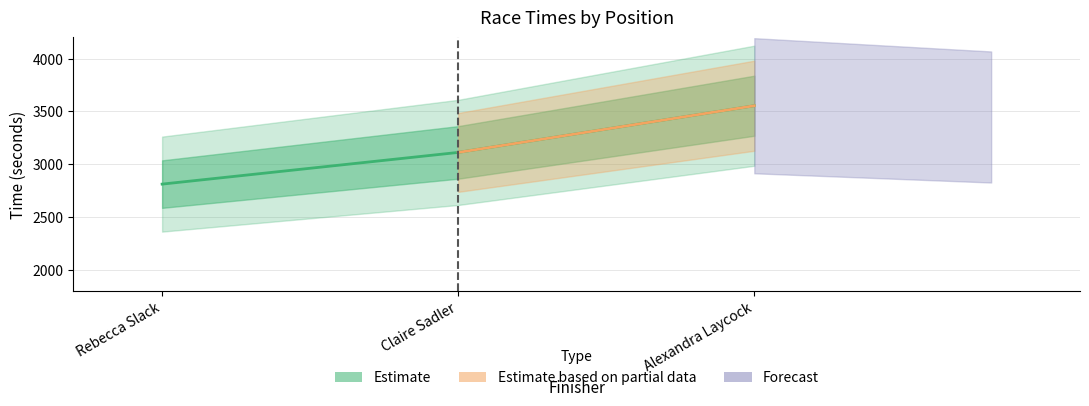

Is this an area chart (filled region under the line)?

No